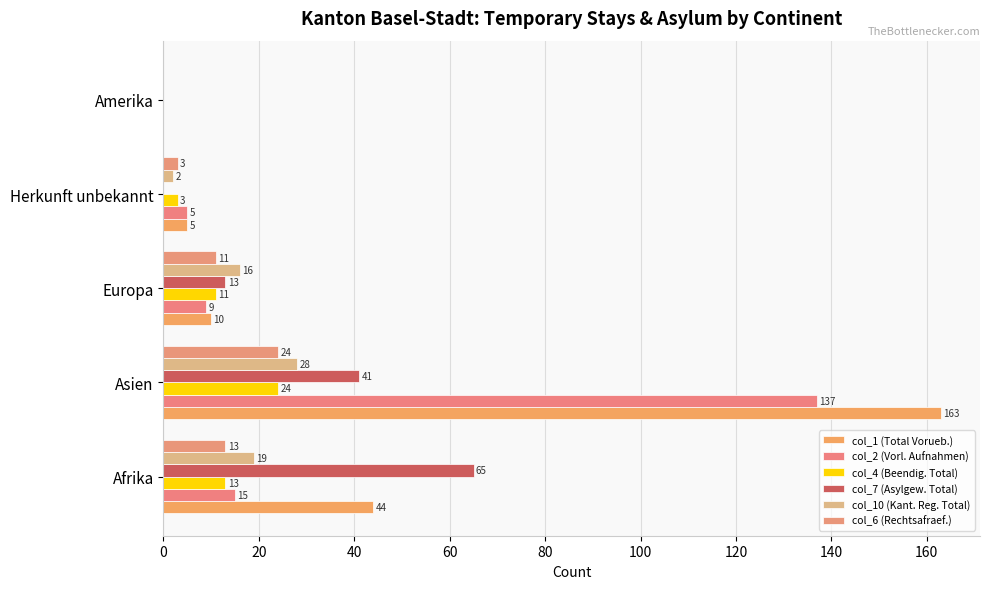

How many positive values does the col_7 (Asylgew. Total) series have?

3